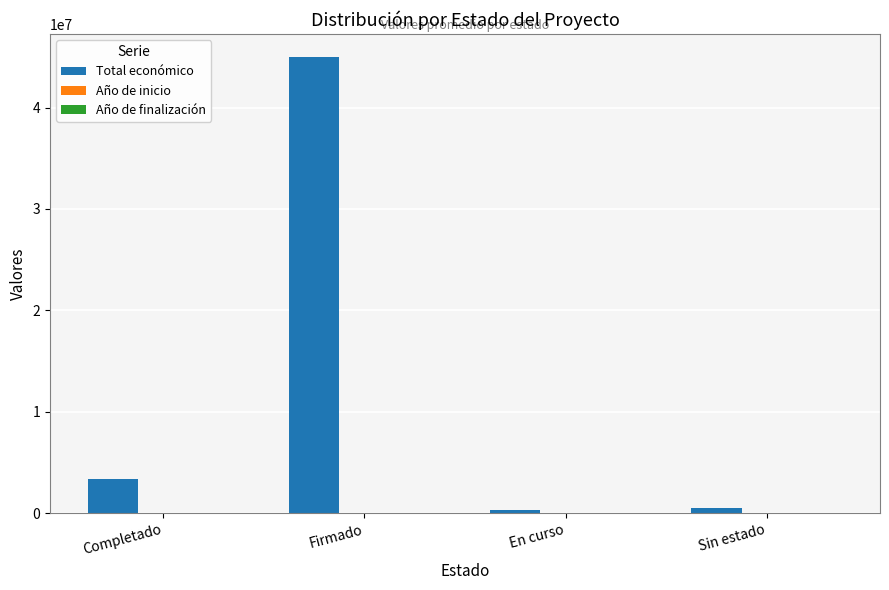

Which category has the highest value across all series?

Firmado